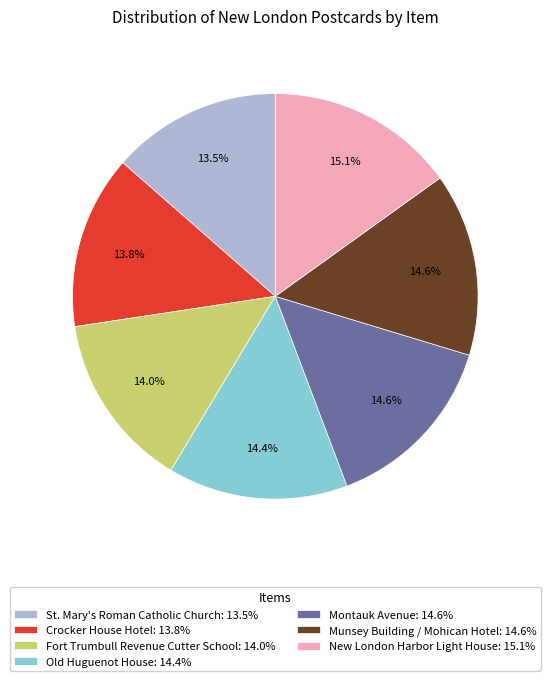

Does Crocker House Hotel: 13.8% represent more than half of the total?

No